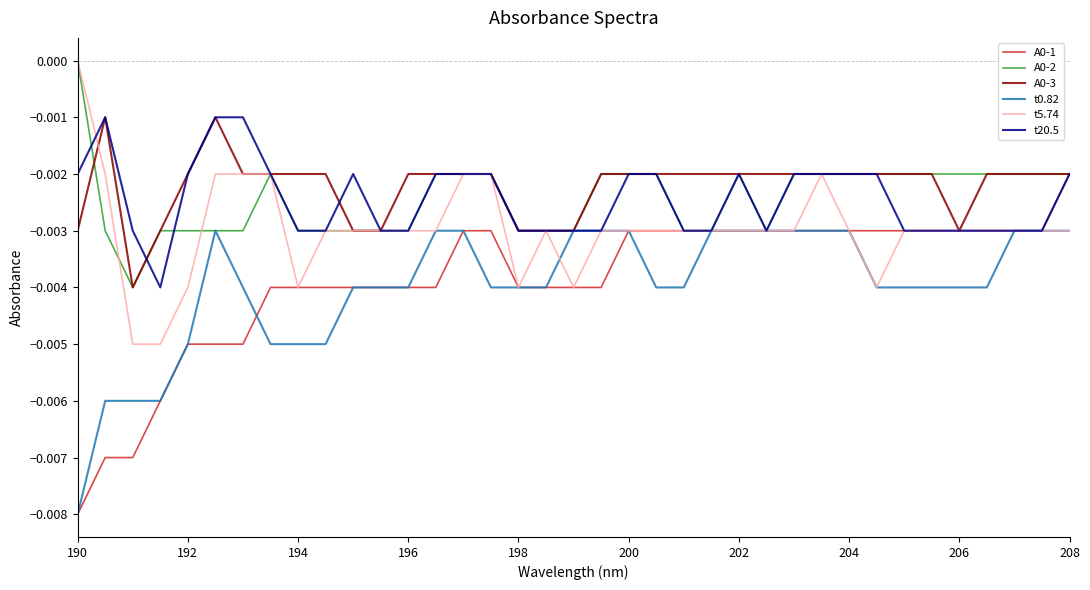

How many lines are shown in the chart?

6